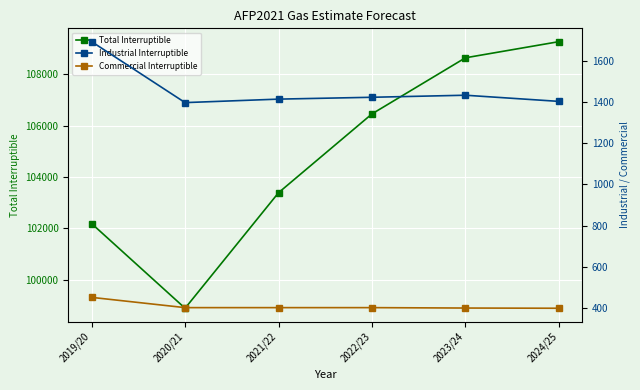

What is the difference between the maximum and second lowest values in the Commercial Interruptible series?

52.0